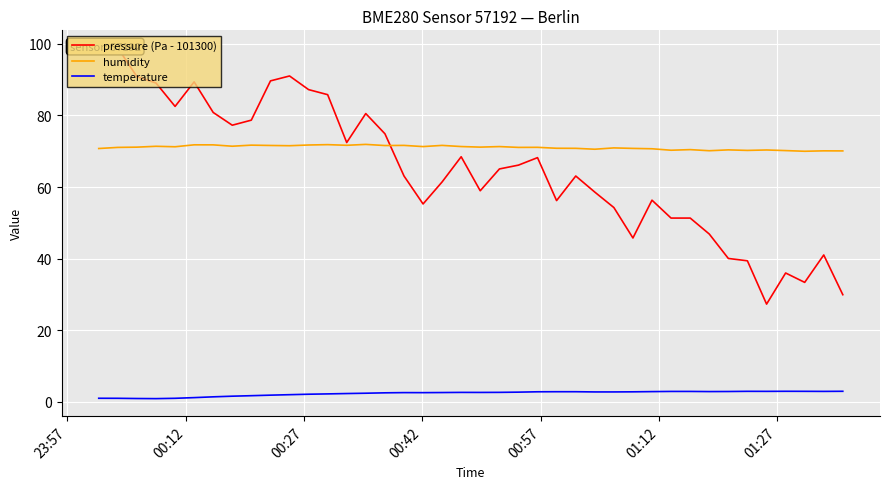

True or false: humidity and temperature cross at least once.

False